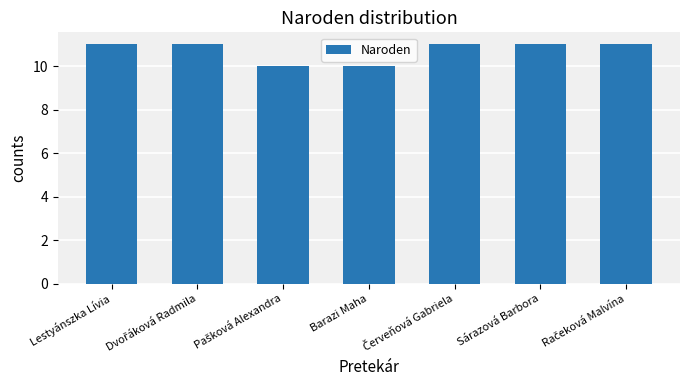

What is the value of the 3rd bar from the left?

10